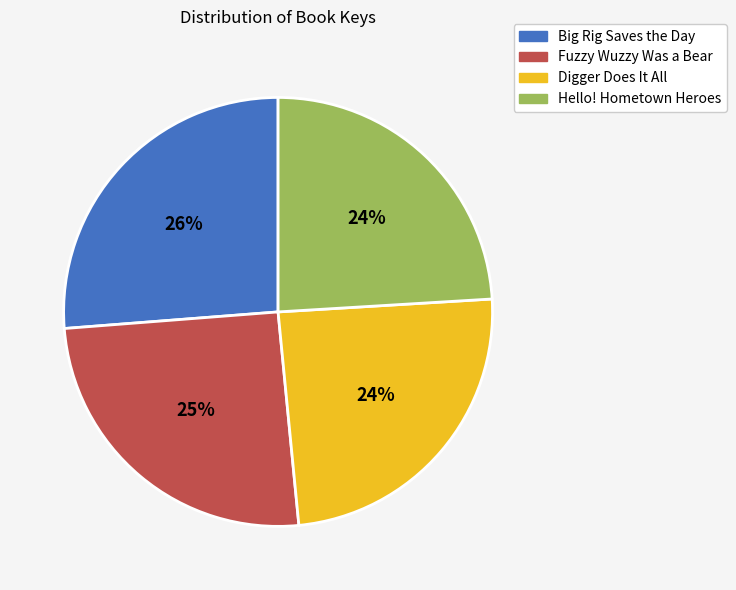

Is there a majority slice in this chart?

No